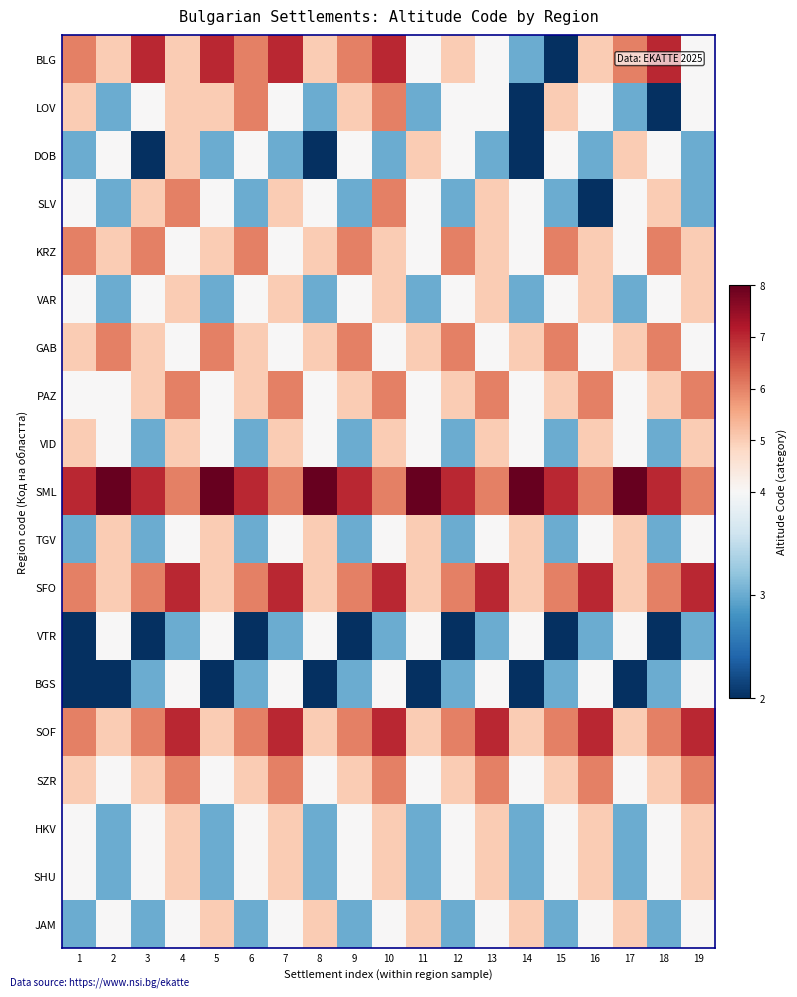

Reading right to left, extract all data points from this chart.

BLG: 19=4	18=7	17=6	16=5	15=2	14=3	13=4	12=5	11=4	10=7	9=6	8=5	7=7	6=6	5=7	4=5	3=7	2=5	1=6
LOV: 19=4	18=2	17=3	16=4	15=5	14=2	13=4	12=4	11=3	10=6	9=5	8=3	7=4	6=6	5=5	4=5	3=4	2=3	1=5
DOB: 19=3	18=4	17=5	16=3	15=4	14=2	13=3	12=4	11=5	10=3	9=4	8=2	7=3	6=4	5=3	4=5	3=2	2=4	1=3
SLV: 19=3	18=5	17=4	16=2	15=3	14=4	13=5	12=3	11=4	10=6	9=3	8=4	7=5	6=3	5=4	4=6	3=5	2=3	1=4
KRZ: 19=5	18=6	17=4	16=5	15=6	14=4	13=5	12=6	11=4	10=5	9=6	8=5	7=4	6=6	5=5	4=4	3=6	2=5	1=6
VAR: 19=5	18=4	17=3	16=5	15=4	14=3	13=5	12=4	11=3	10=5	9=4	8=3	7=5	6=4	5=3	4=5	3=4	2=3	1=4
GAB: 19=4	18=6	17=5	16=4	15=6	14=5	13=4	12=6	11=5	10=4	9=6	8=5	7=4	6=5	5=6	4=4	3=5	2=6	1=5
PAZ: 19=6	18=5	17=4	16=6	15=5	14=4	13=6	12=5	11=4	10=6	9=5	8=4	7=6	6=5	5=4	4=6	3=5	2=4	1=4
VID: 19=5	18=3	17=4	16=5	15=3	14=4	13=5	12=3	11=4	10=5	9=3	8=4	7=5	6=3	5=4	4=5	3=3	2=4	1=5
SML: 19=6	18=7	17=8	16=6	15=7	14=8	13=6	12=7	11=8	10=6	9=7	8=8	7=6	6=7	5=8	4=6	3=7	2=8	1=7
TGV: 19=4	18=3	17=5	16=4	15=3	14=5	13=4	12=3	11=5	10=4	9=3	8=5	7=4	6=3	5=5	4=4	3=3	2=5	1=3
SFO: 19=7	18=6	17=5	16=7	15=6	14=5	13=7	12=6	11=5	10=7	9=6	8=5	7=7	6=6	5=5	4=7	3=6	2=5	1=6
VTR: 19=3	18=2	17=4	16=3	15=2	14=4	13=3	12=2	11=4	10=3	9=2	8=4	7=3	6=2	5=4	4=3	3=2	2=4	1=2
BGS: 19=4	18=3	17=2	16=4	15=3	14=2	13=4	12=3	11=2	10=4	9=3	8=2	7=4	6=3	5=2	4=4	3=3	2=2	1=2
SOF: 19=7	18=6	17=5	16=7	15=6	14=5	13=7	12=6	11=5	10=7	9=6	8=5	7=7	6=6	5=5	4=7	3=6	2=5	1=6
SZR: 19=6	18=5	17=4	16=6	15=5	14=4	13=6	12=5	11=4	10=6	9=5	8=4	7=6	6=5	5=4	4=6	3=5	2=4	1=5
HKV: 19=5	18=4	17=3	16=5	15=4	14=3	13=5	12=4	11=3	10=5	9=4	8=3	7=5	6=4	5=3	4=5	3=4	2=3	1=4
SHU: 19=5	18=4	17=3	16=5	15=4	14=3	13=5	12=4	11=3	10=5	9=4	8=3	7=5	6=4	5=3	4=5	3=4	2=3	1=4
JAM: 19=4	18=3	17=5	16=4	15=3	14=5	13=4	12=3	11=5	10=4	9=3	8=5	7=4	6=3	5=5	4=4	3=3	2=4	1=3